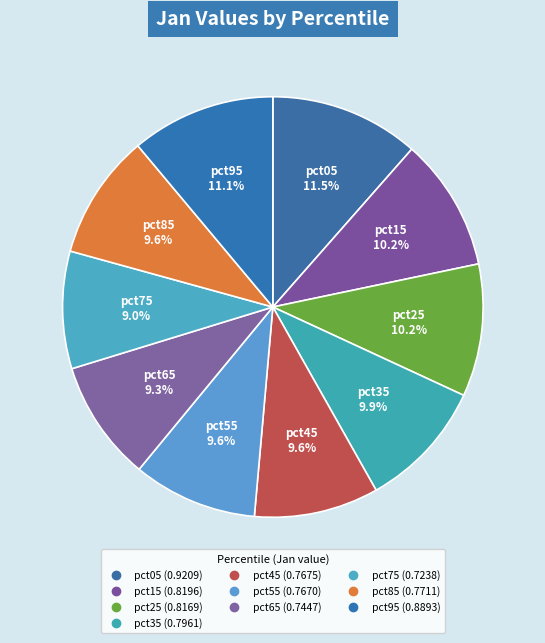

Does any single category account for the majority?

No